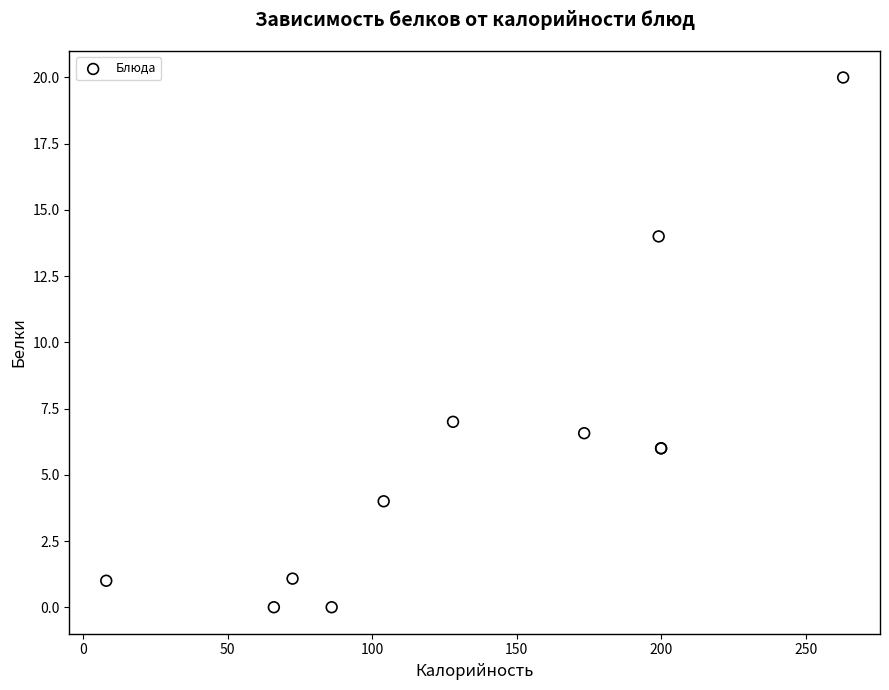

What Y value in the scatter plot is closest to 10?

7.0